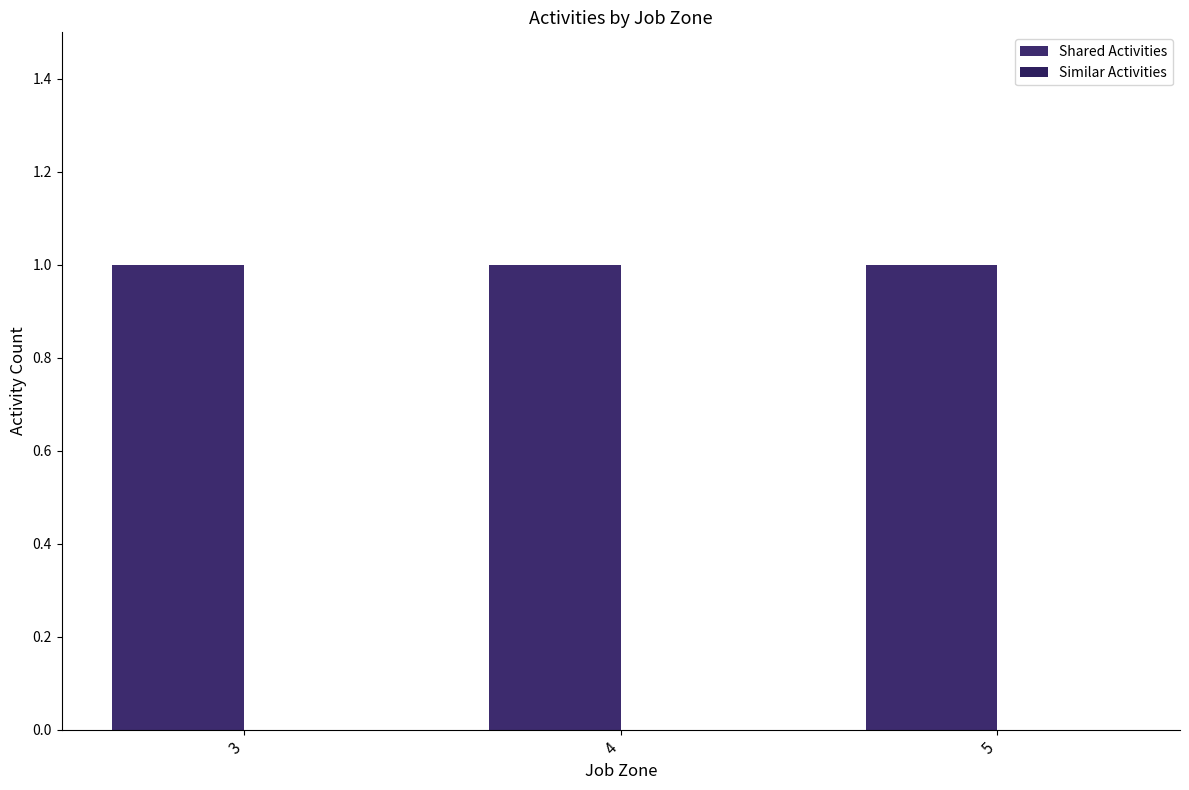

At which category does the chart reach its minimum across all series?

3